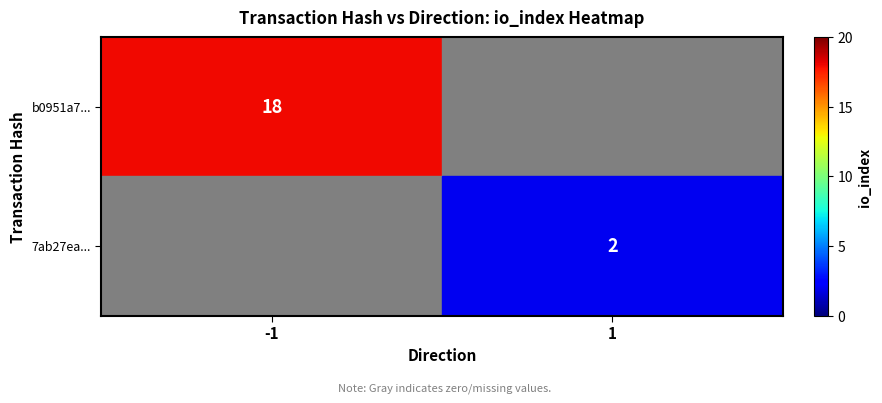

Count the number of data series in this chart.

2